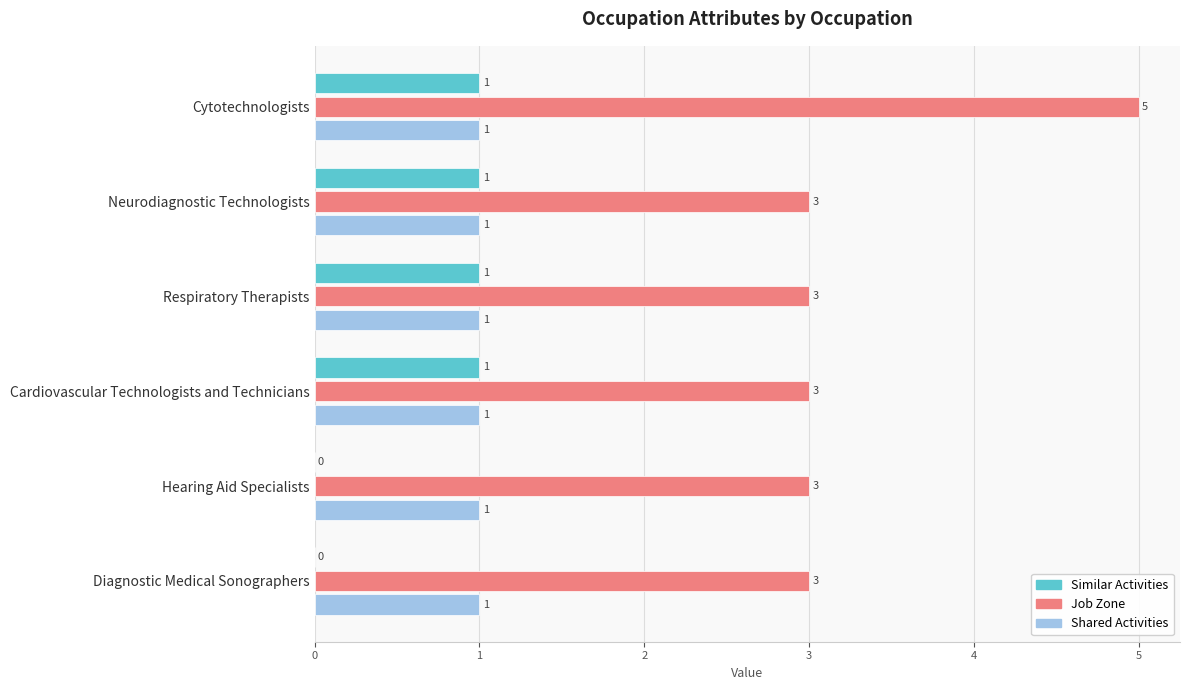

Which series changed the most between Neurodiagnostic Technologists and Diagnostic Medical Sonographers?

Similar Activities